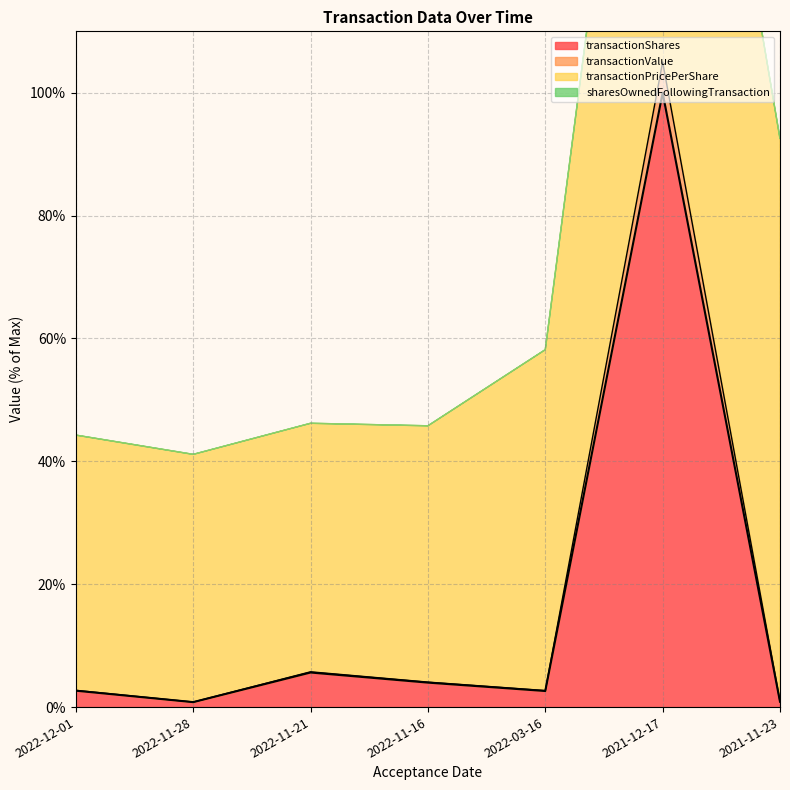

What is the maximum value shown in the chart?

105.0